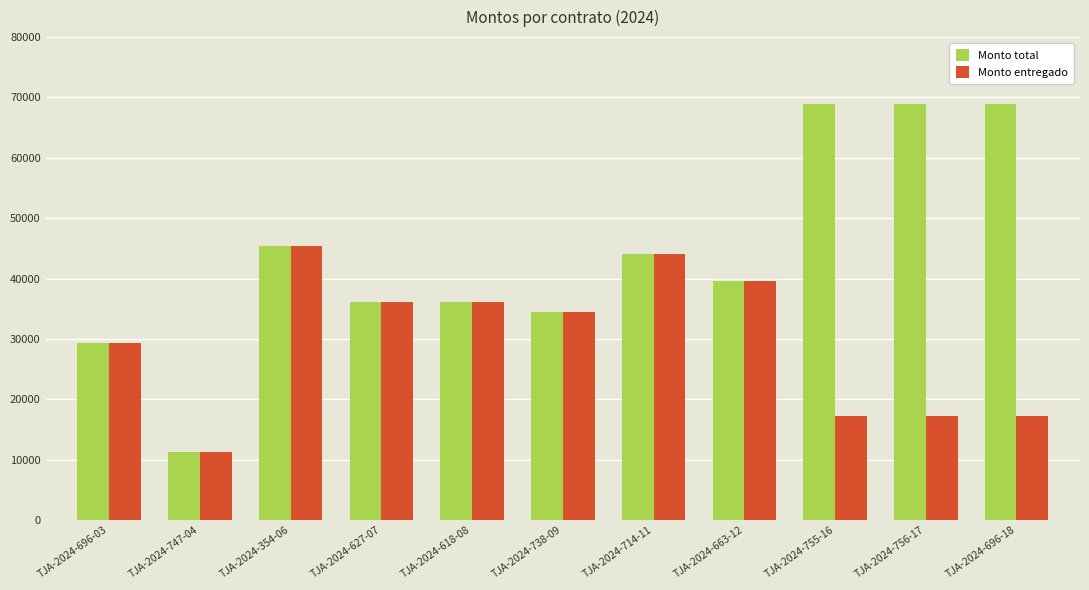

At TJA-2024-756-17, list the series in order from smallest to largest.

Monto entregado, Monto total